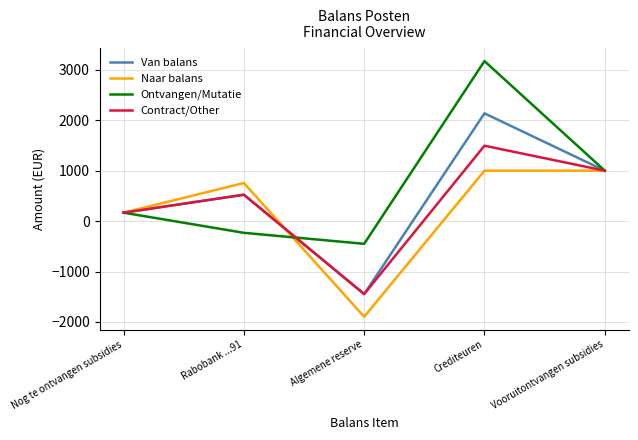

Rank the series at Crediteuren from lowest to highest value.

Naar balans, Contract/Other, Van balans, Ontvangen/Mutatie